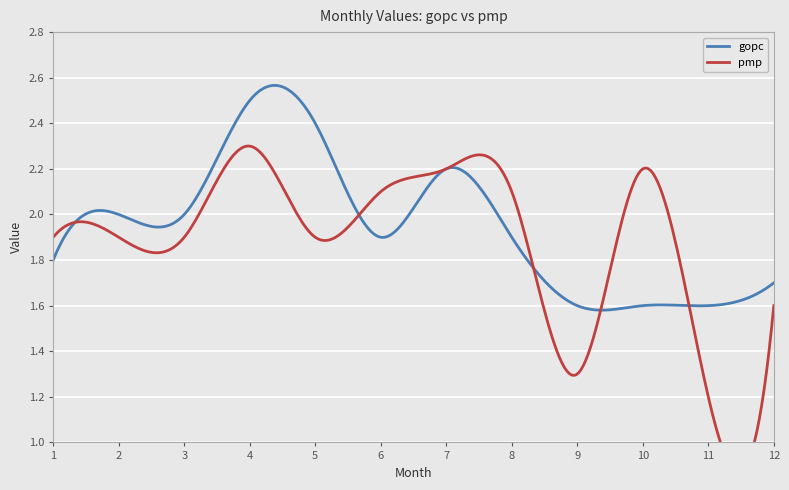

Rank the series by their maximum value, from highest to lowest.

gopc, pmp